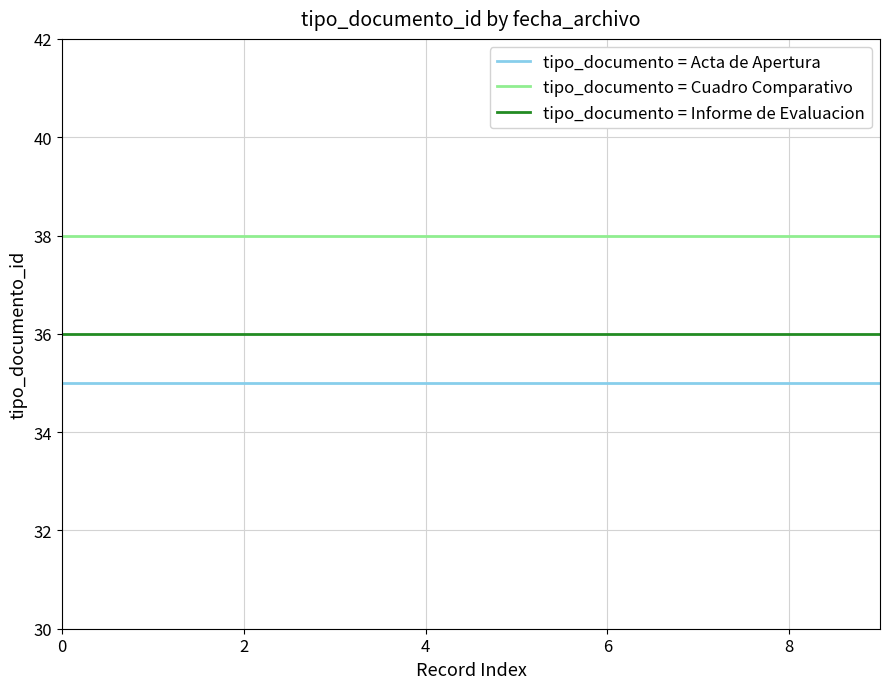

How many lines are shown in the chart?

3